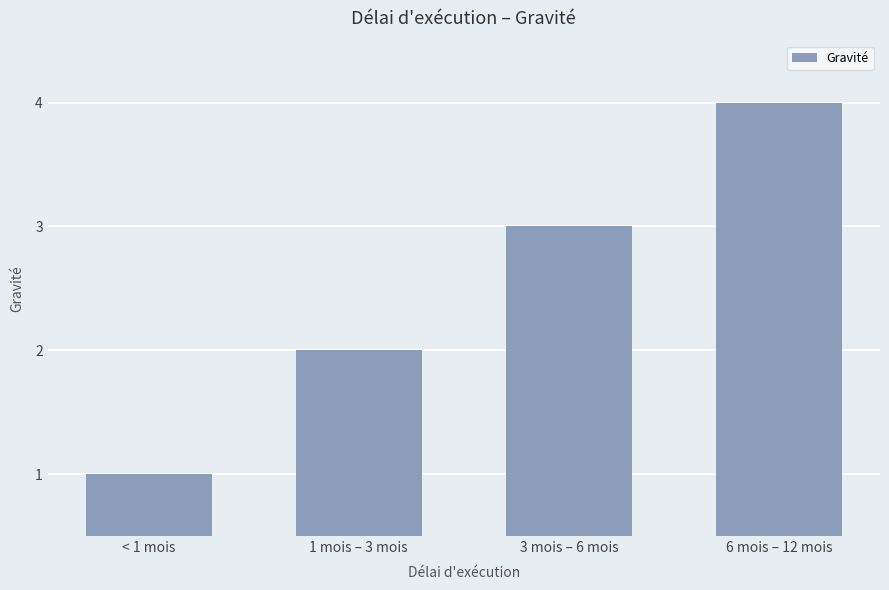

What is the difference between the maximum and minimum values?

3